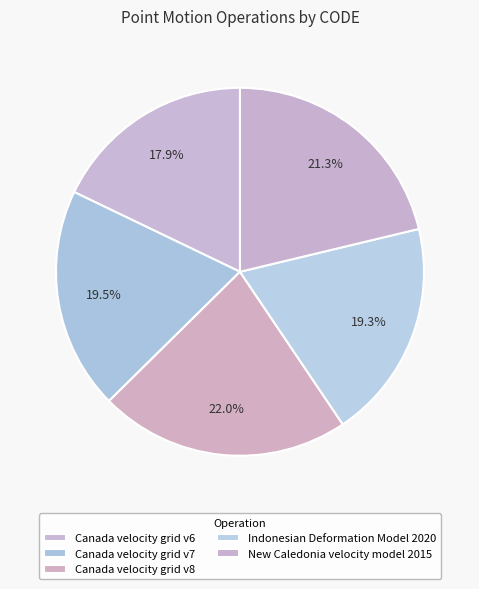

Is it true that Canada velocity grid v6 is 5% of the pie?

False